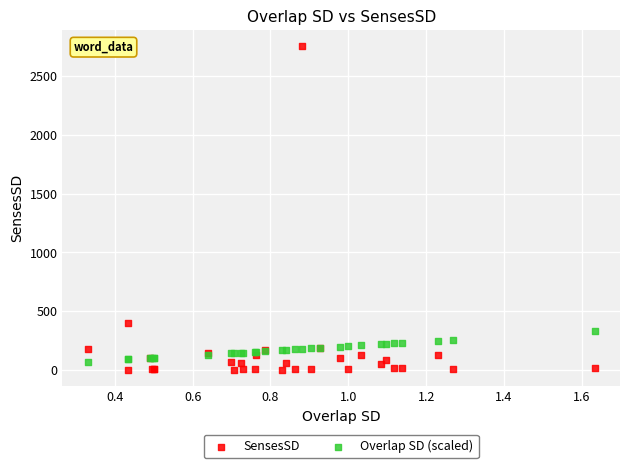

In the SensesSD series, what Y value is closest to 1377?

394.4